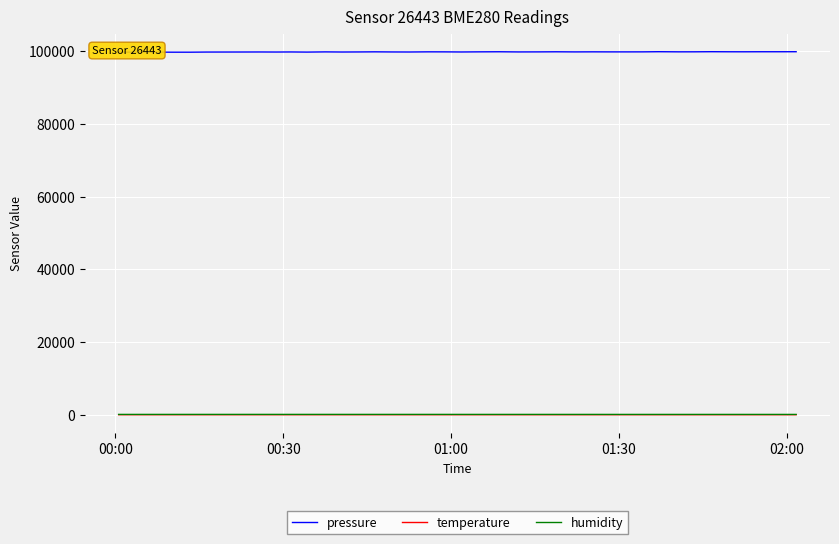

What is the maximum value shown in the chart?

99908.4